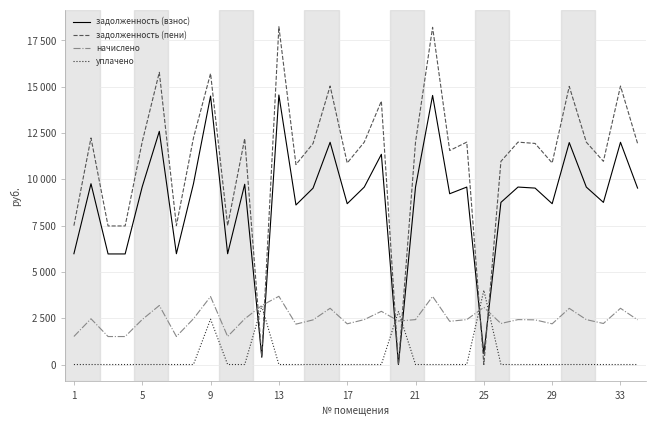

Which label corresponds to the smallest value in the chart?

19